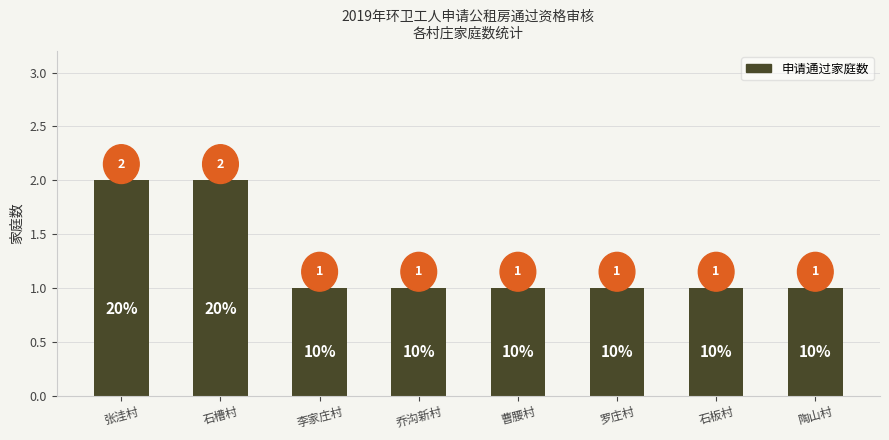

How many data points does each series have?

8